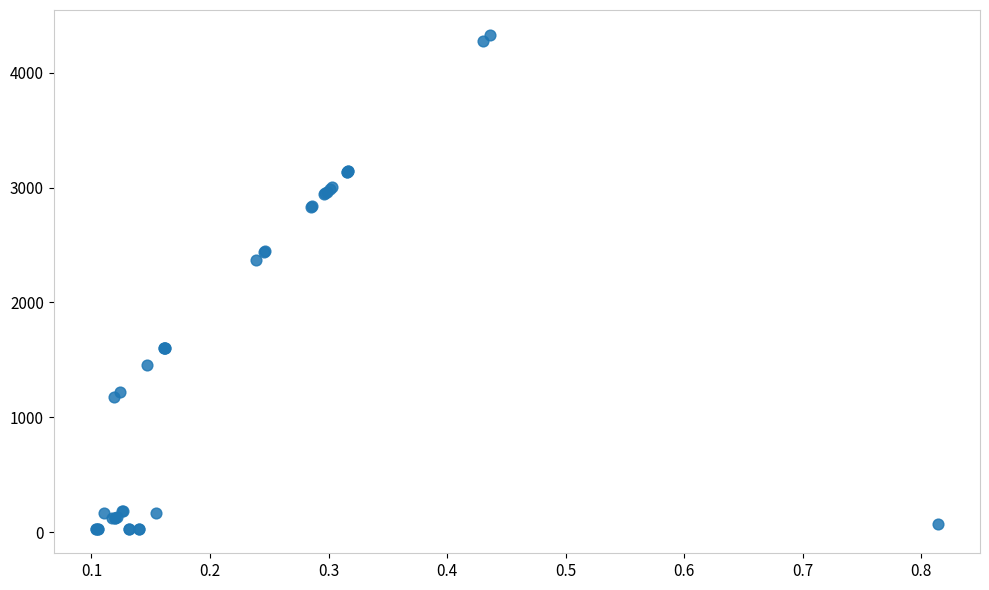

What Y value in the scatter plot is closest to 2181?

2370